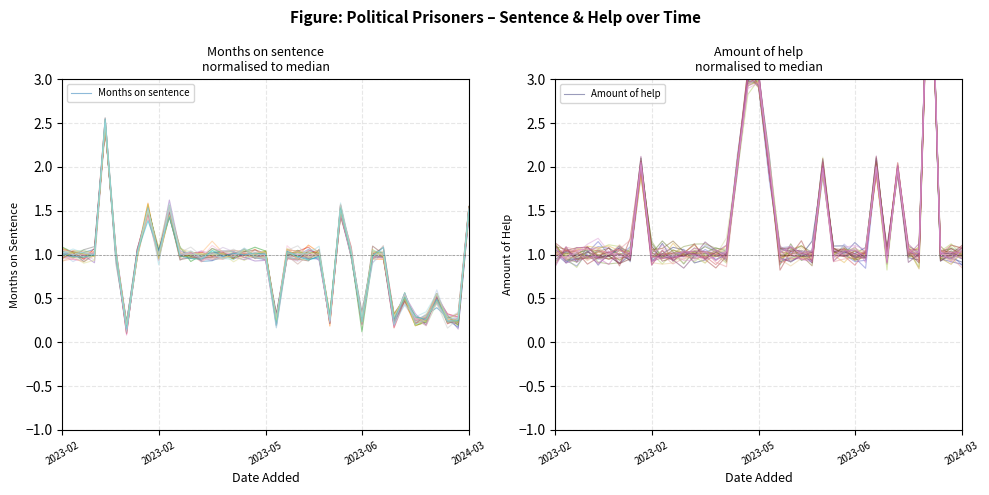

Does the chart have visible grid lines?

Yes